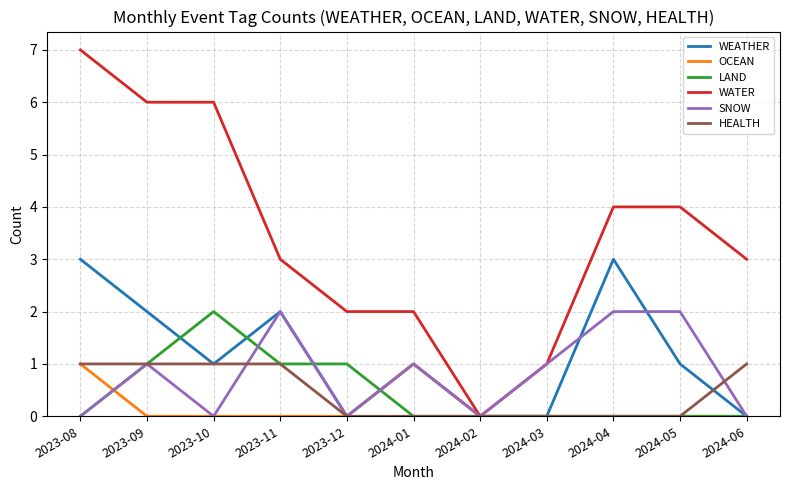

Which series has the largest total across all categories?

WATER